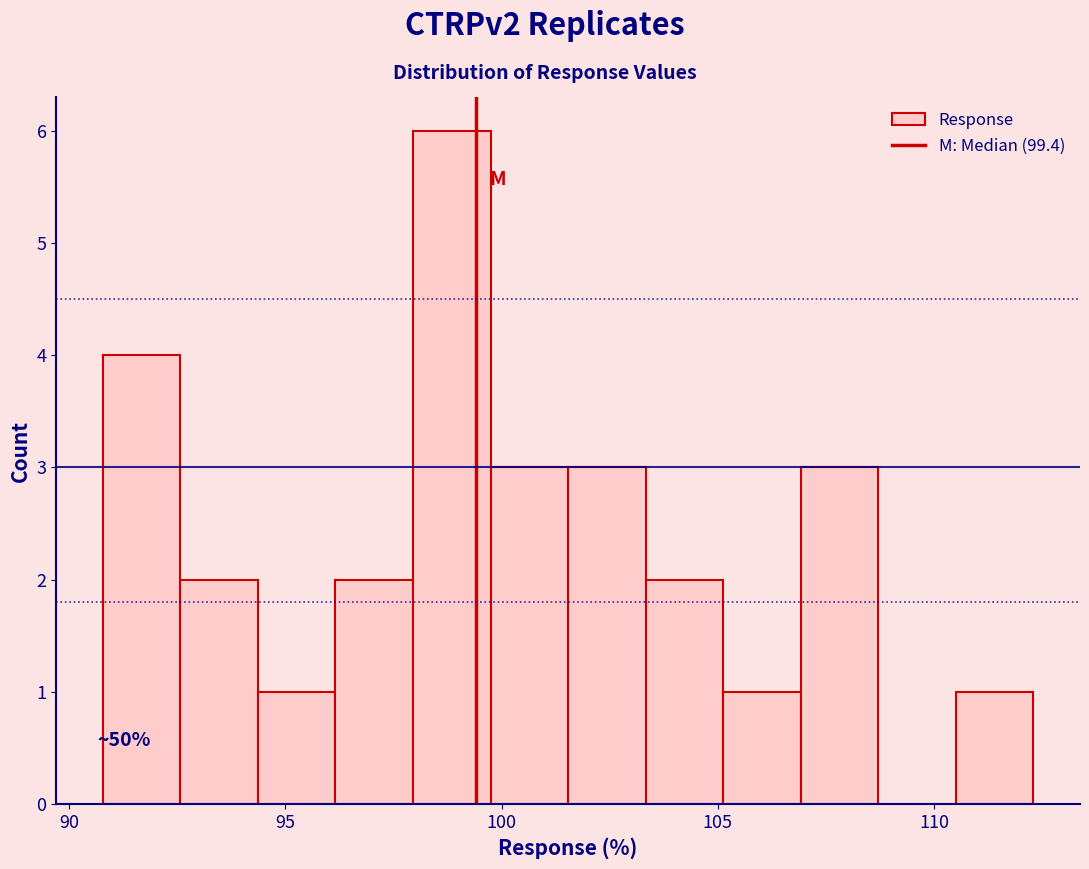

Around what value on the x-axis is the tallest bar? Give the approximate position of its centre, as read against the axis.

99.0